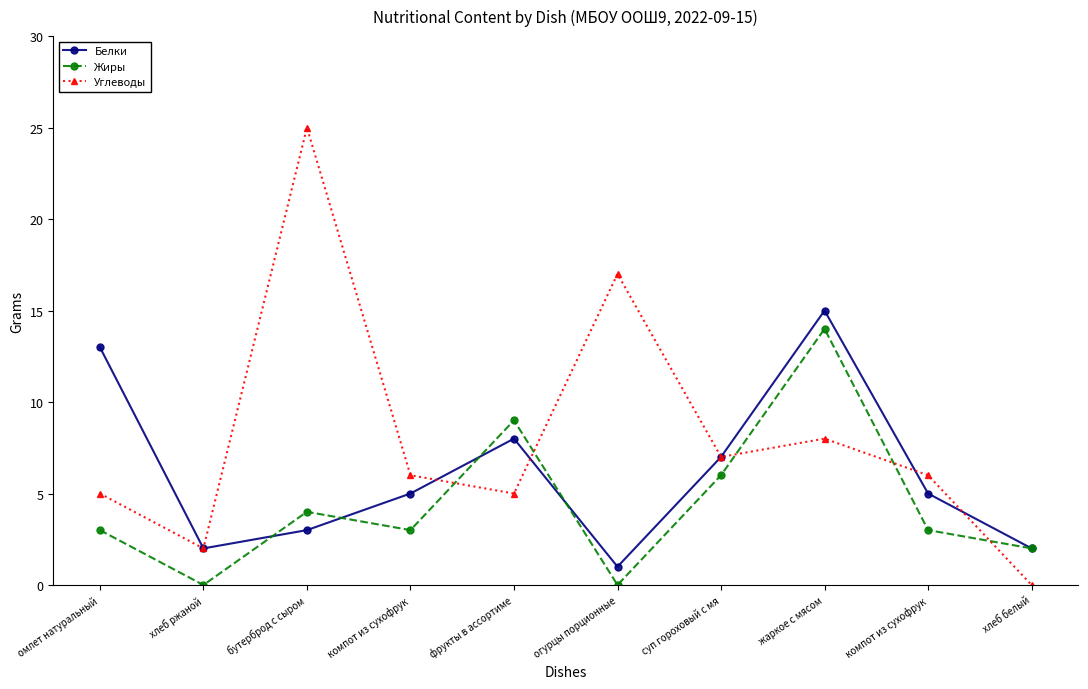

What is the value of the Углеводы point at the 5th from the left?

5